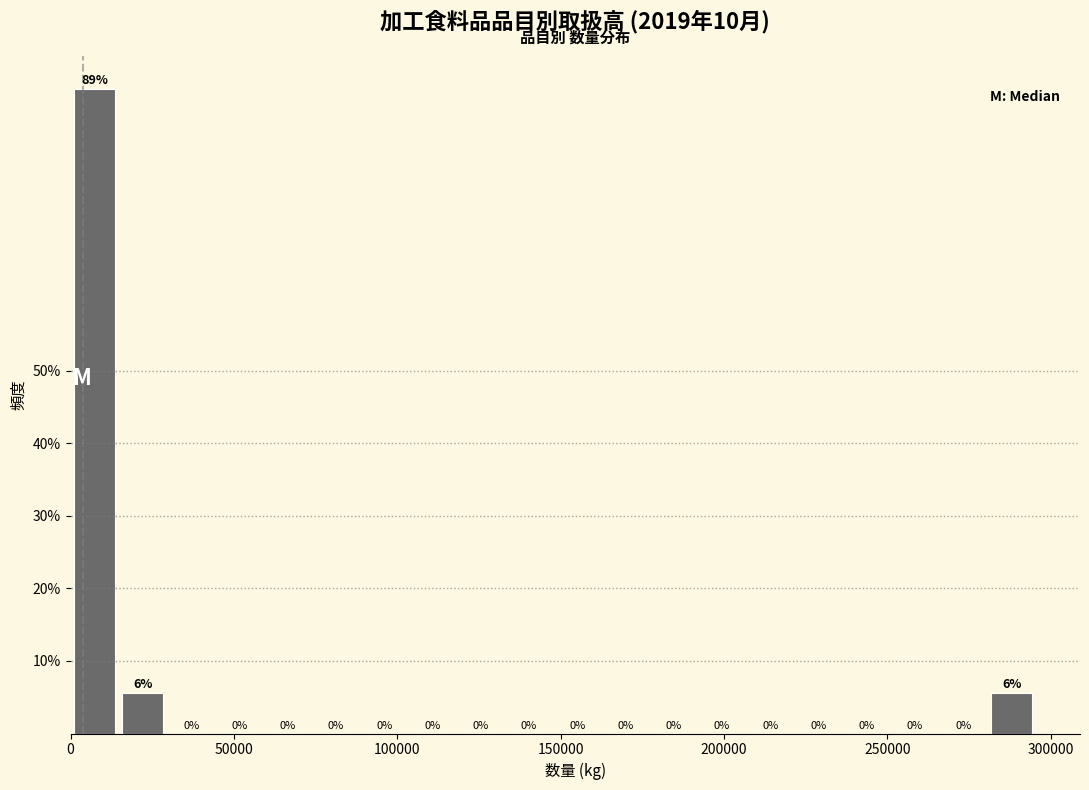

Read against the x-axis, roughly where is the centre of the tallest bar?

5000